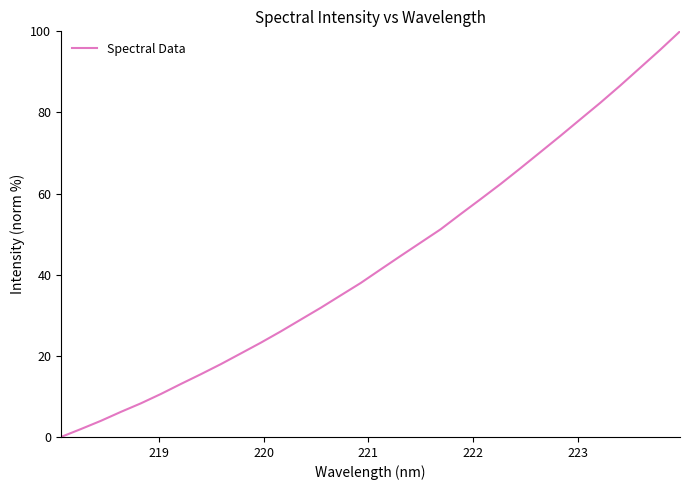

How many categories are shown in the chart?

32